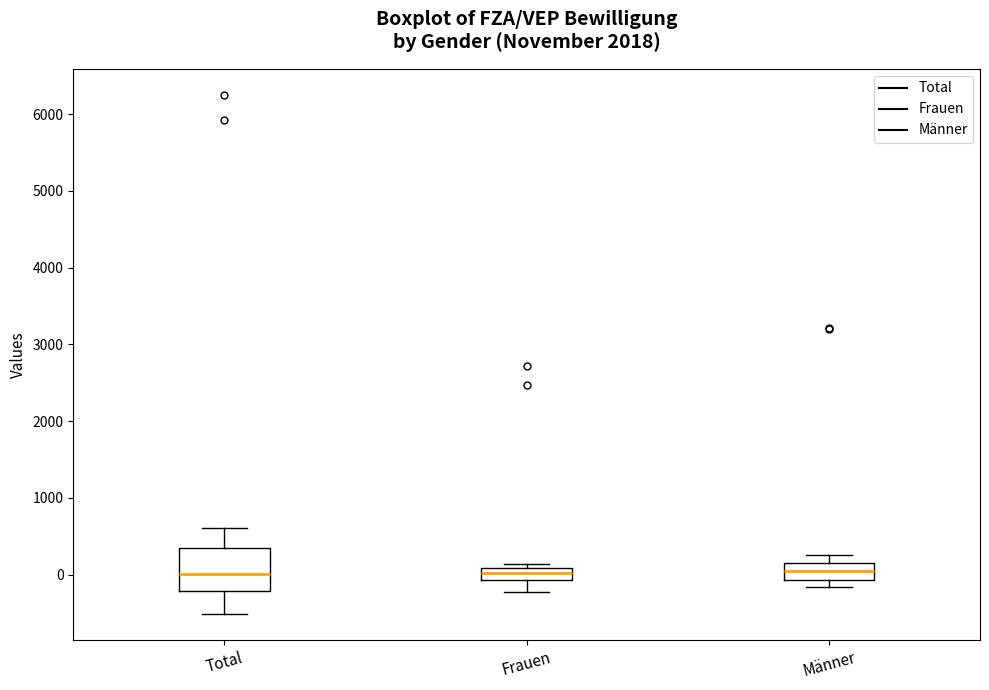

Which box is the tallest, from its lower edge to its upper edge?

Total